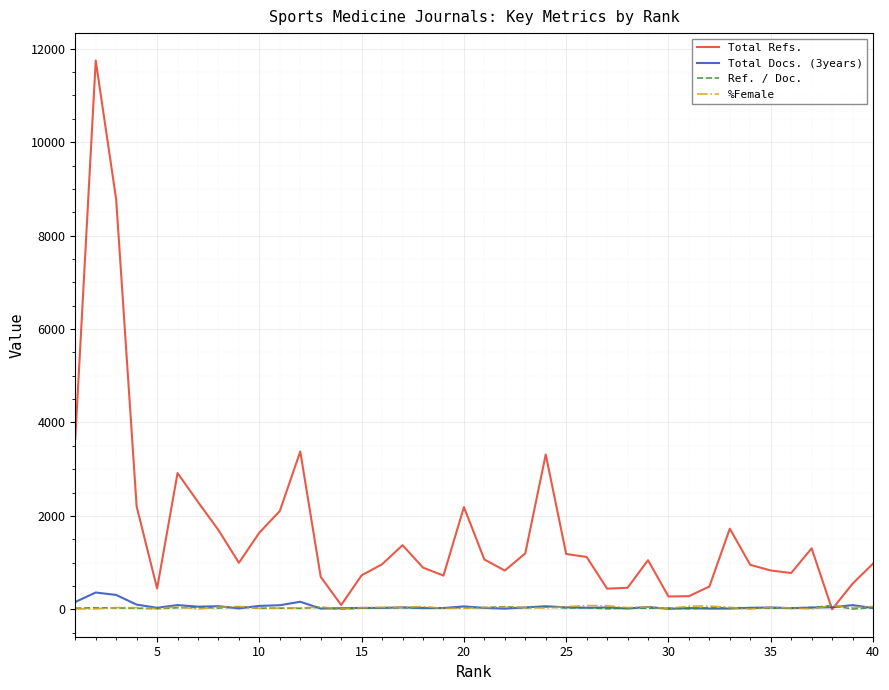

What is the maximum value shown in the chart?

11747.0